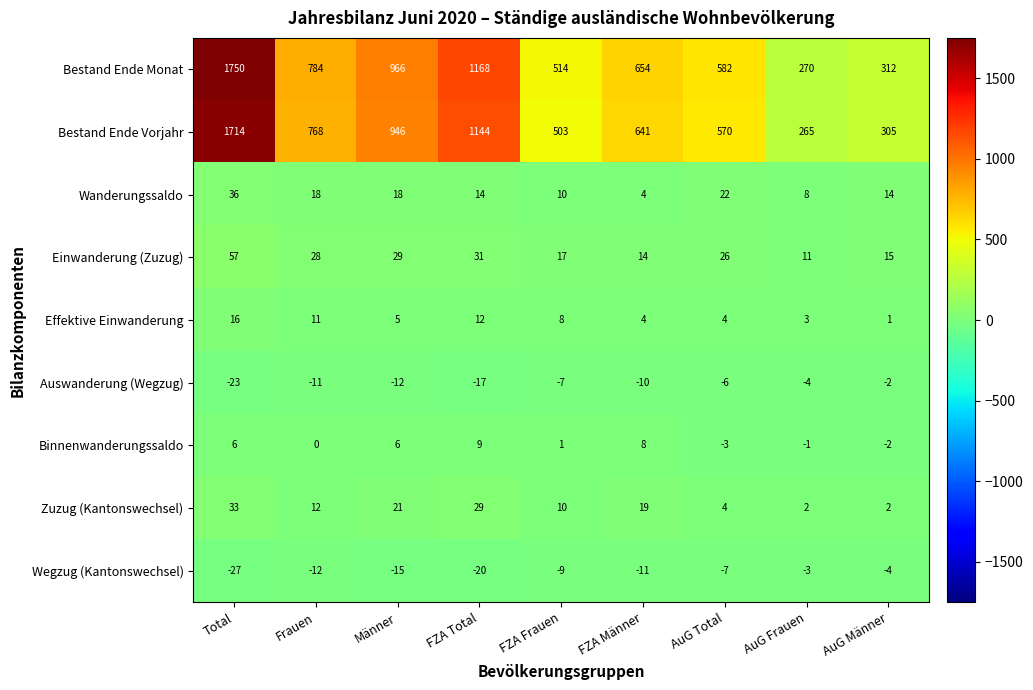

Rank the categories by Einwanderung (Zuzug) value from lowest to highest.

AuG Frauen, FZA Männer, AuG Männer, FZA Frauen, AuG Total, Frauen, Männer, FZA Total, Total